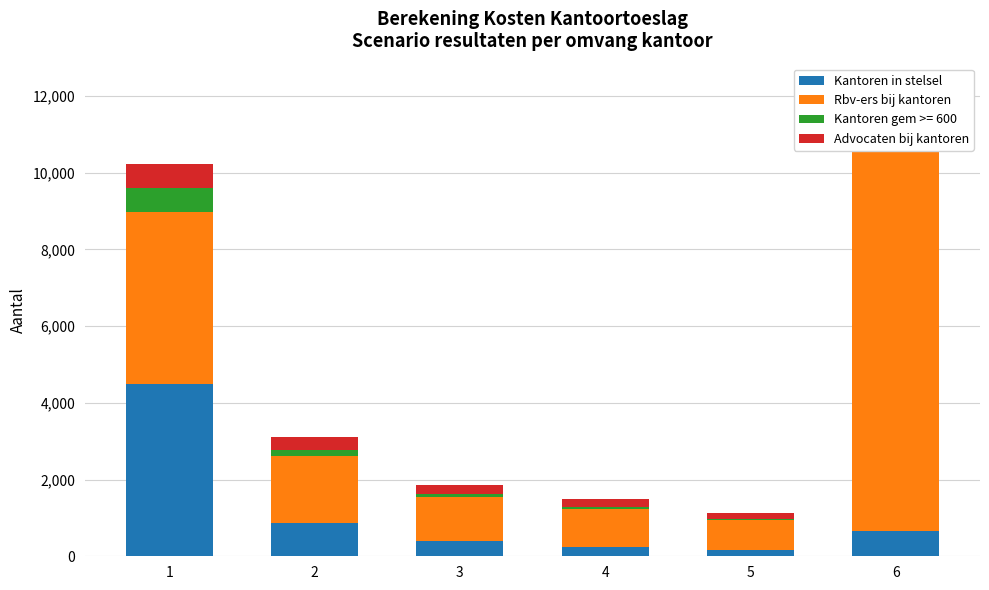

True or false: Advocaten bij kantoren has a value of 262 at 4.

False